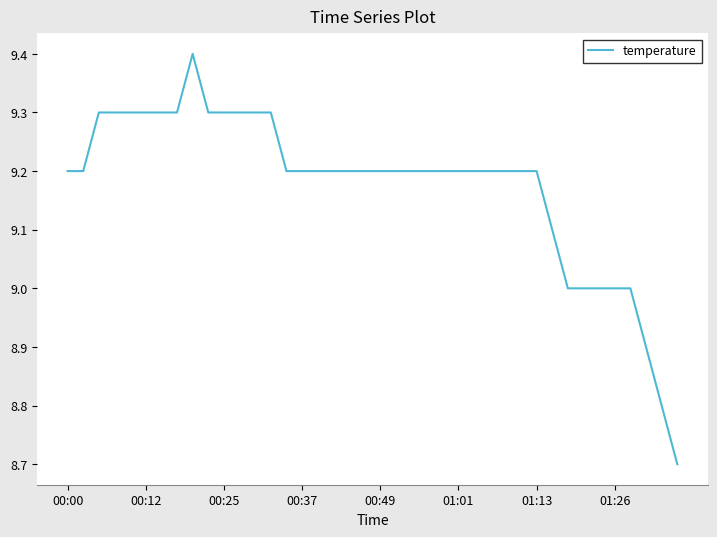

What is the greatest value displayed?

9.4